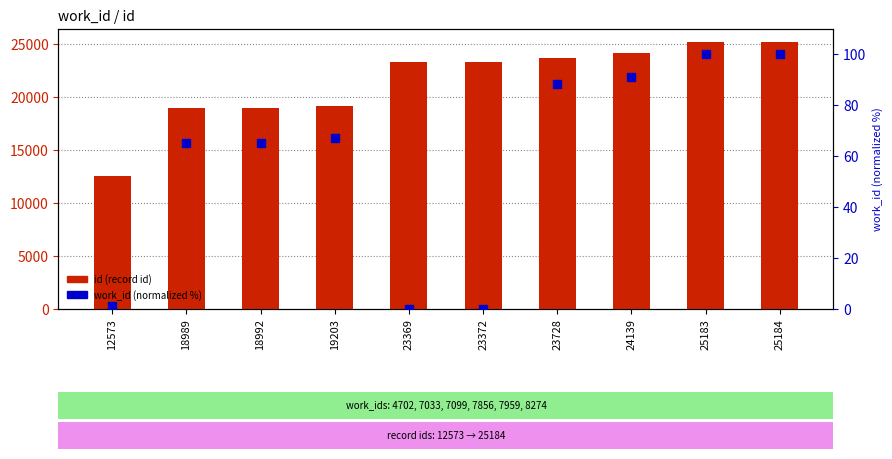

What is the total value across all series at 12573?

12574.4